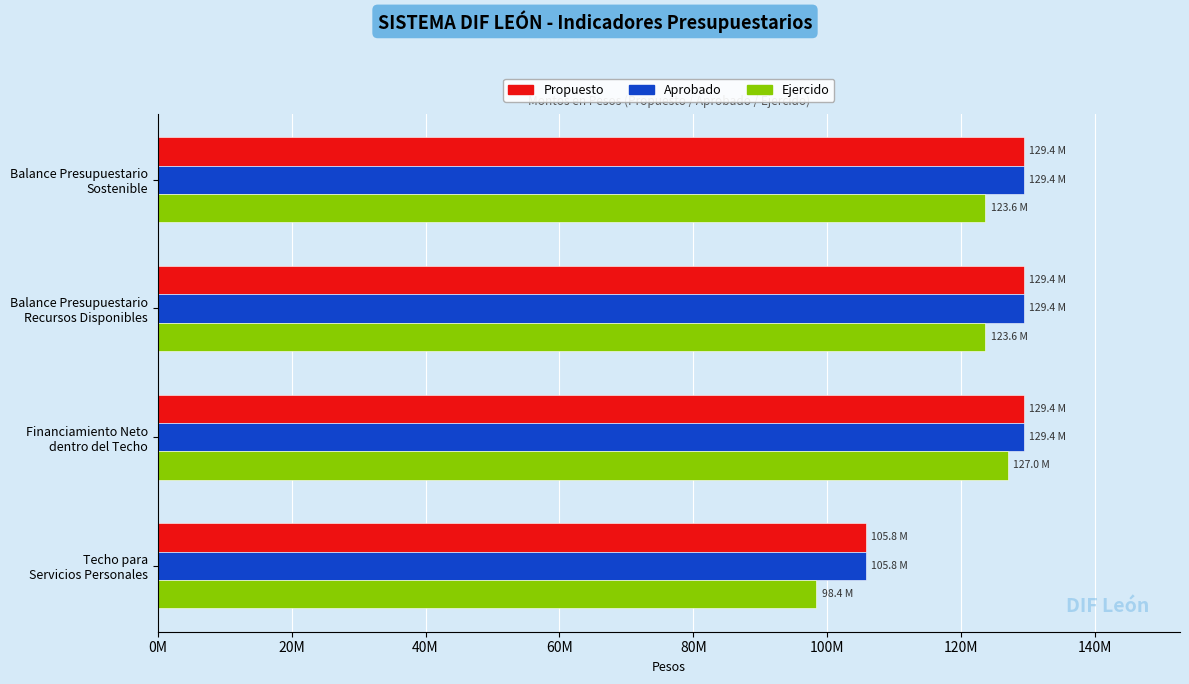

What are all the series names shown in the legend?

Propuesto, Aprobado, Ejercido